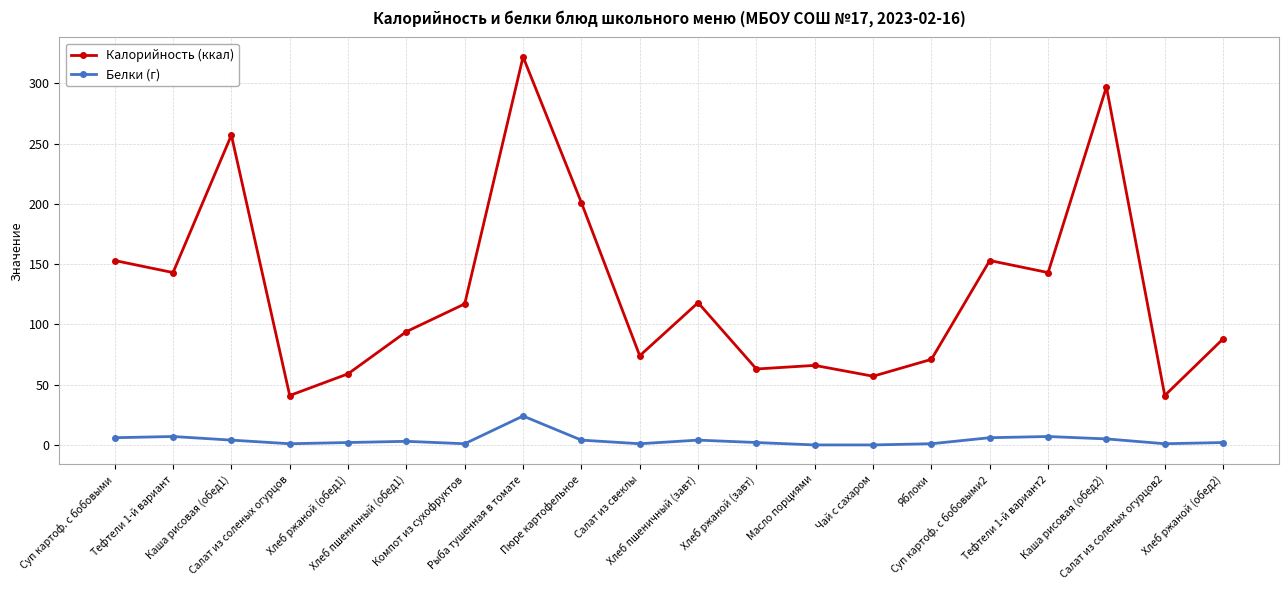

How many data points in Калорийность (ккал) are less than 117?

10